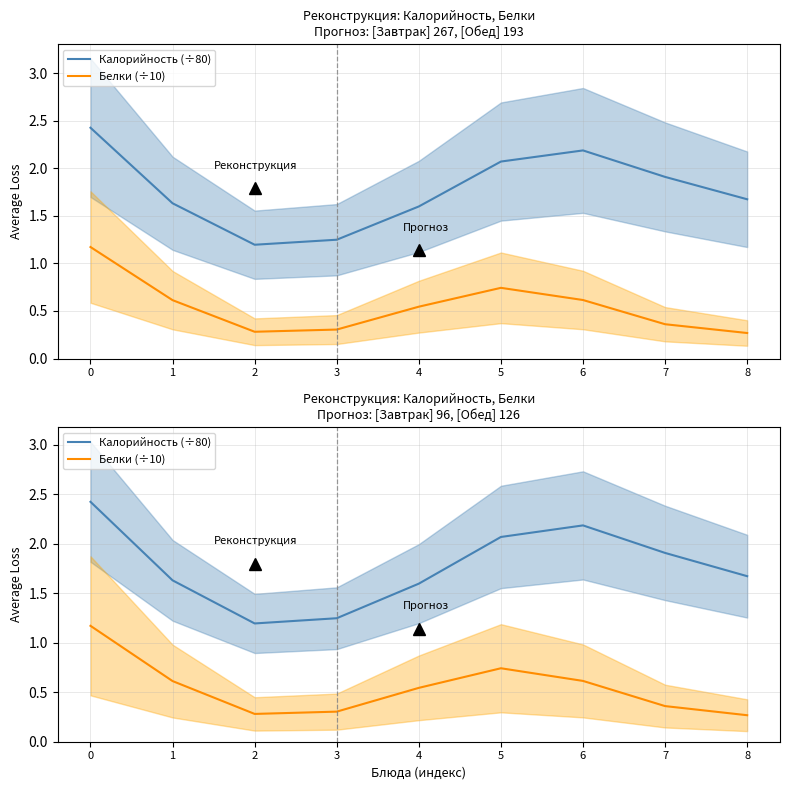

Which category has the lowest value across all series?

8